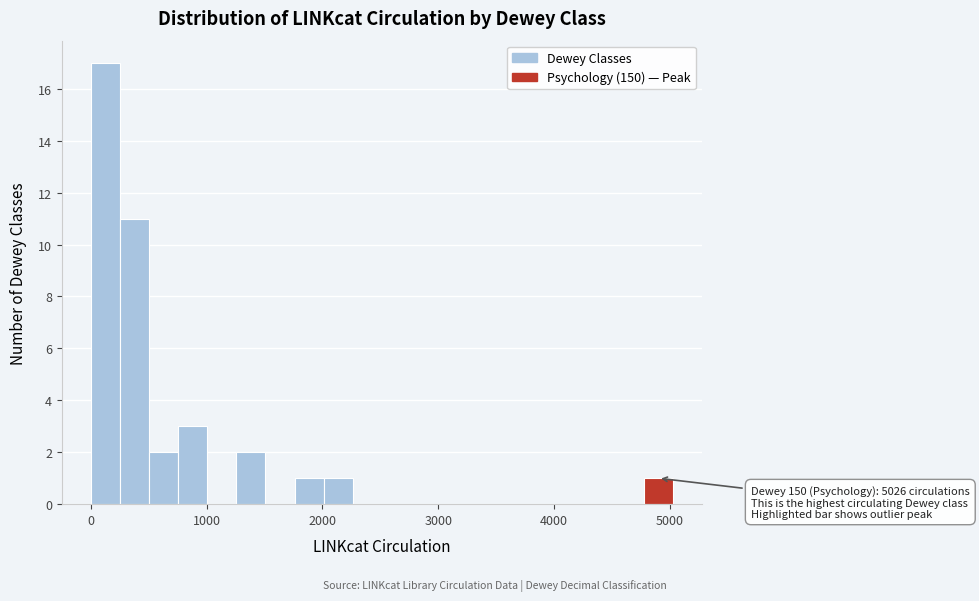

Around what value on the x-axis is the tallest bar? Give the approximate position of its centre, as read against the axis.

100